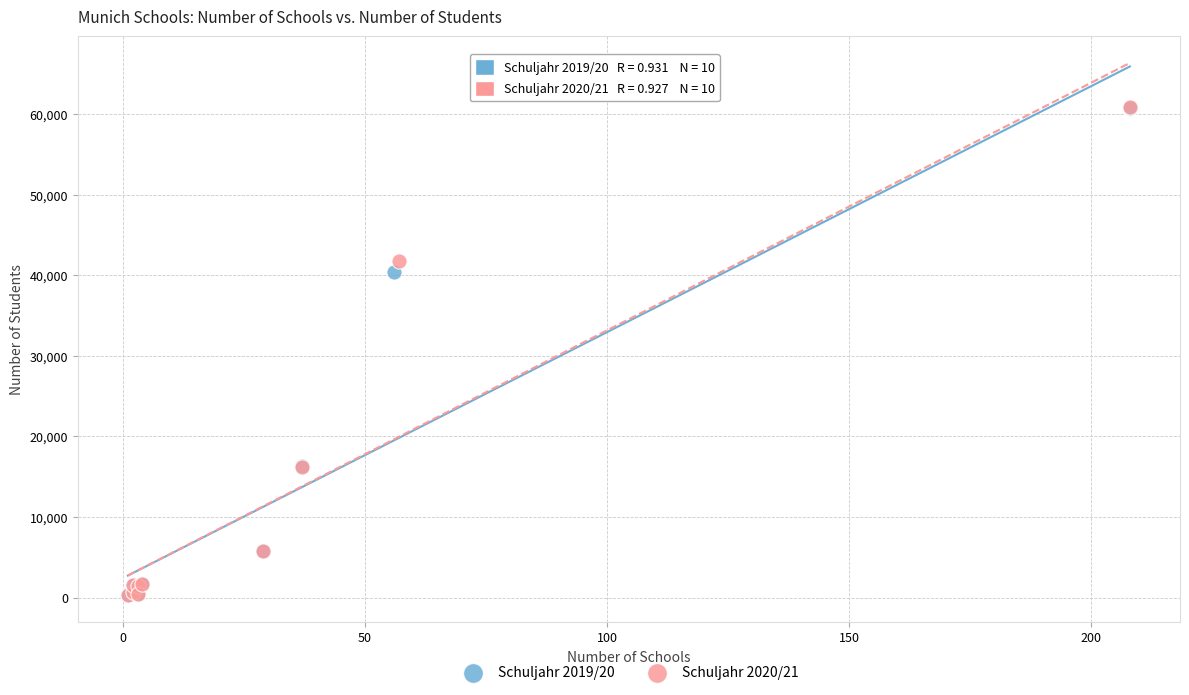

Which series has the widest spread of Y values?

Schuljahr 2020/21